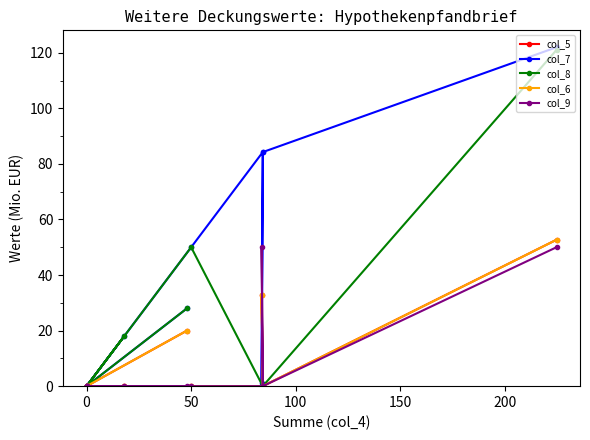

Between −50 and 200, which series saw the biggest shift?

col_7